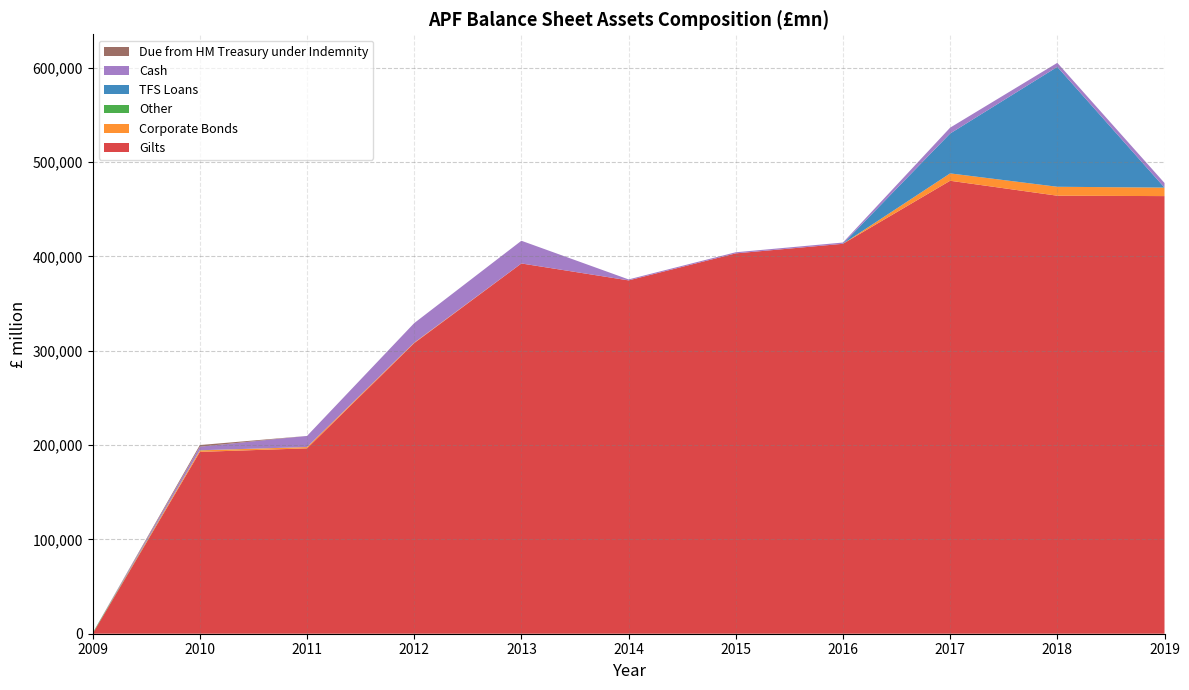

Reading right to left, what are all the values shown in this chart?

Gilts: 463905	464315	480161	413346	403182	374549	392485	308062	196522	192768	0
Corporate Bonds: 8982	9473	7804	0	0	0	27	485	1355	1533	0
Other: 49	1	2	0	0	0	0	0	0	180	820
TFS Loans: 0	127118	42267	0	0	0	0	0	0	0	0
Cash: 4880	4260	6217	1322	1185	1040	24052	20714	11784	3761	0
Due from HM Treasury under Indemnity: 0	0	0	0	0	0	0	0	0	1752	0